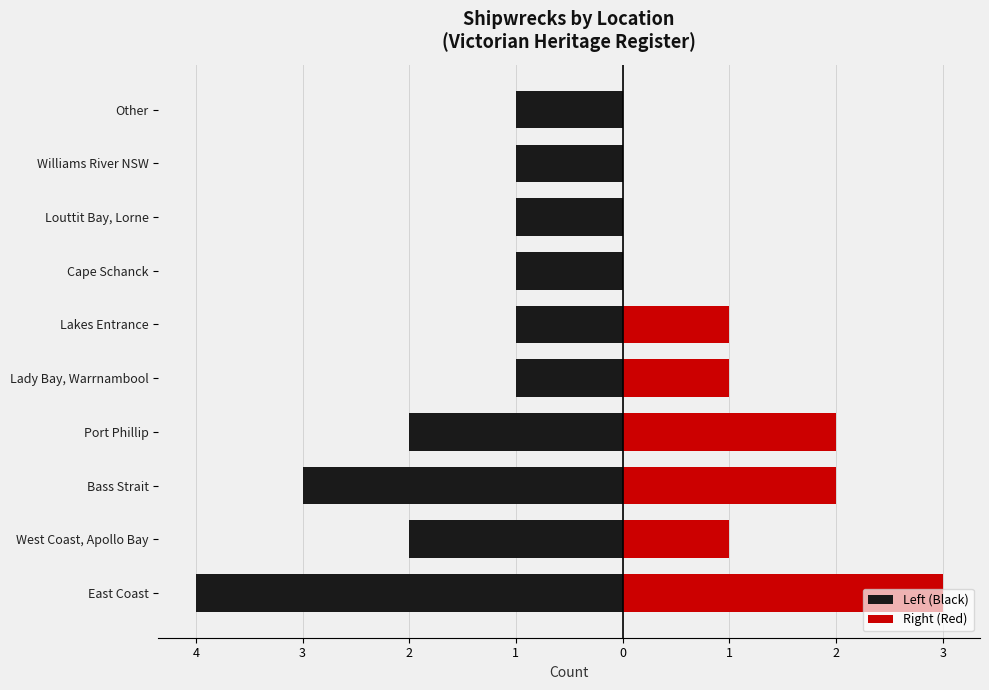

How many Right (Red) values are between 0 and 2?

9